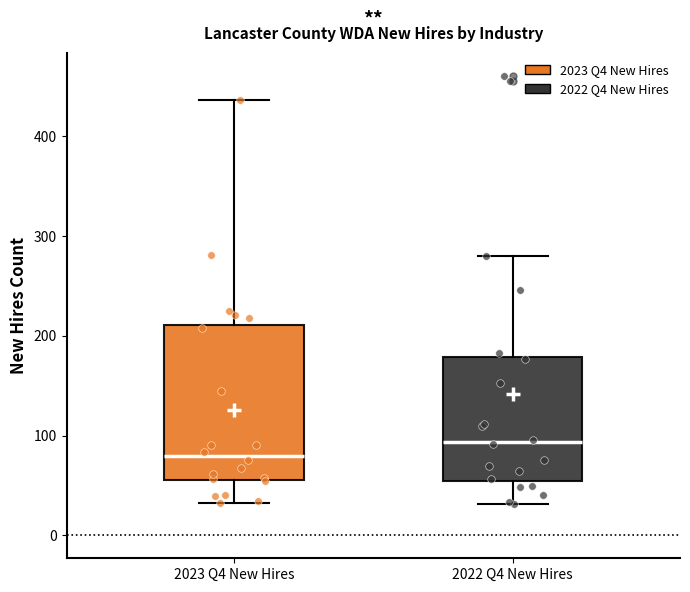

Which box has the lowest median line?

2023 Q4 New Hires